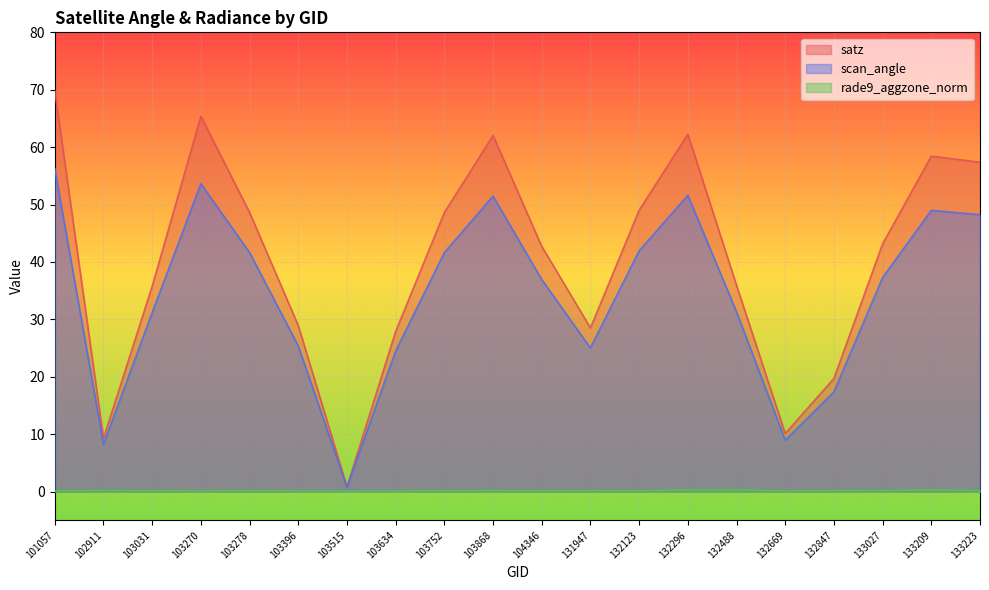

Which has a higher value, 132669 or 104346?

104346